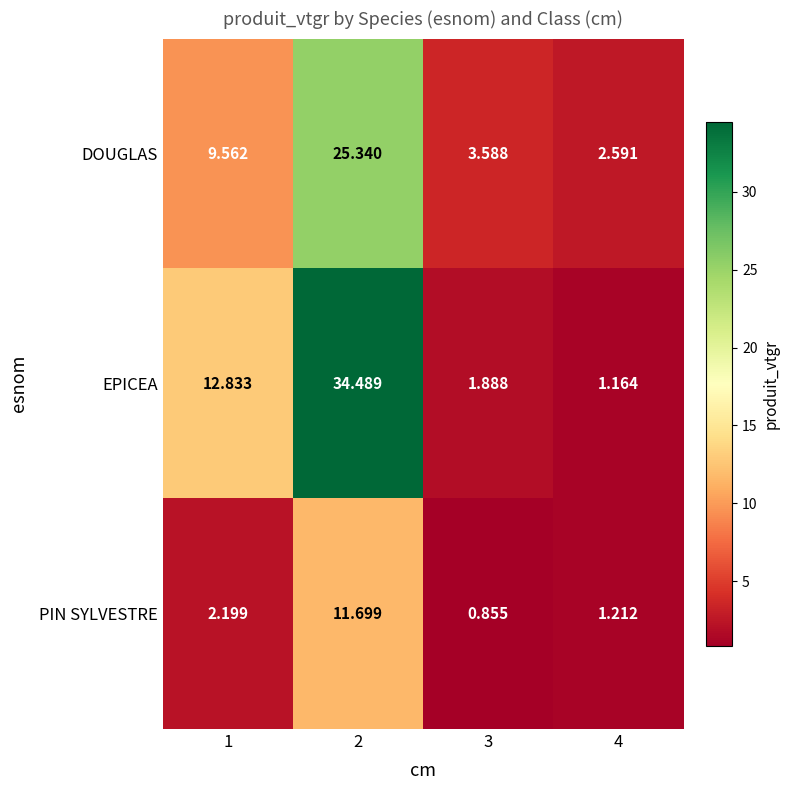

Which series has the largest total across all categories?

EPICEA